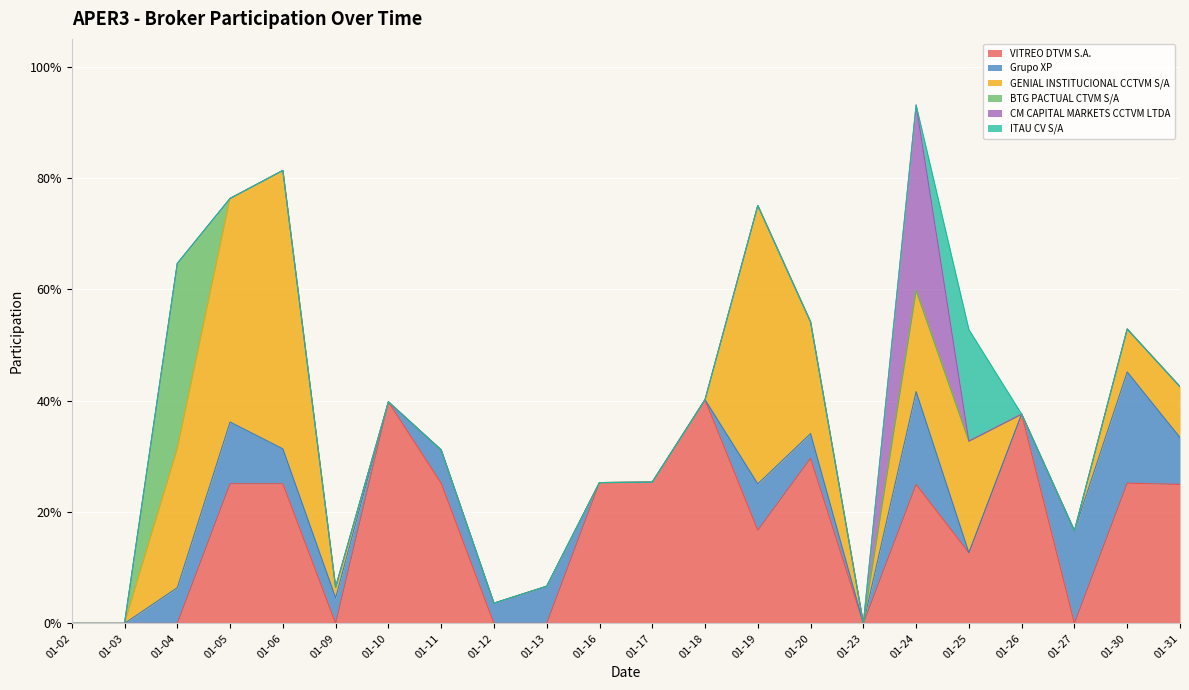

At which label does CM CAPITAL MARKETS CCTVM LTDA reach its peak?

2023-01-24